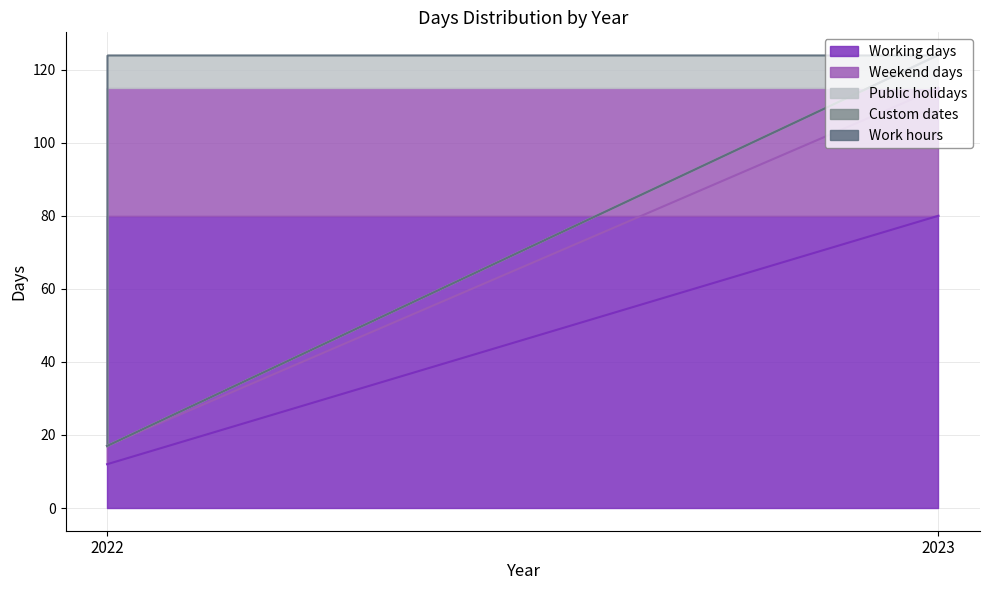

Which category has the highest value in the Public holidays series?

2023